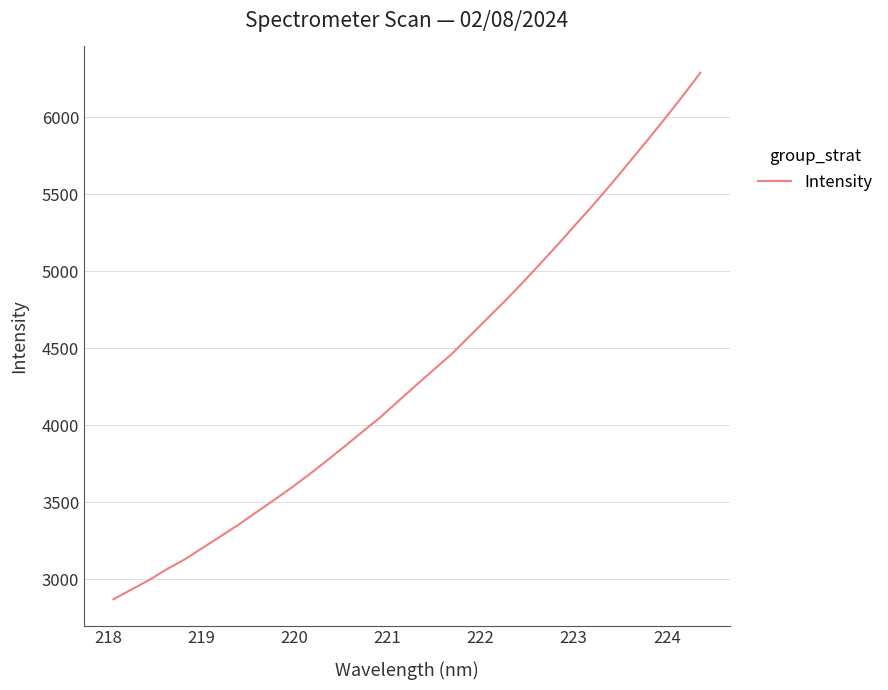

What is the minimum value shown in the chart?

2871.7